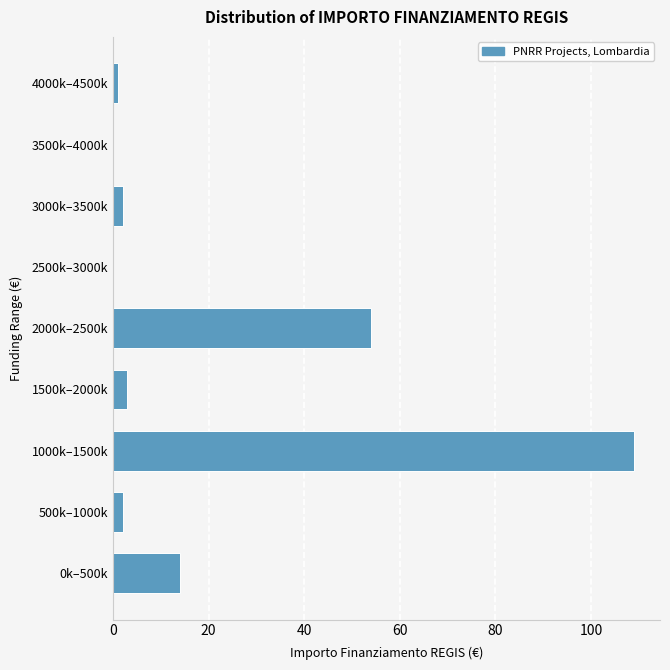

Reading bottom to top, transcribe all the data shown in this chart.

0k–500k=14	500k–1000k=2	1000k–1500k=109	1500k–2000k=3	2000k–2500k=54	2500k–3000k=0	3000k–3500k=2	3500k–4000k=0	4000k–4500k=1